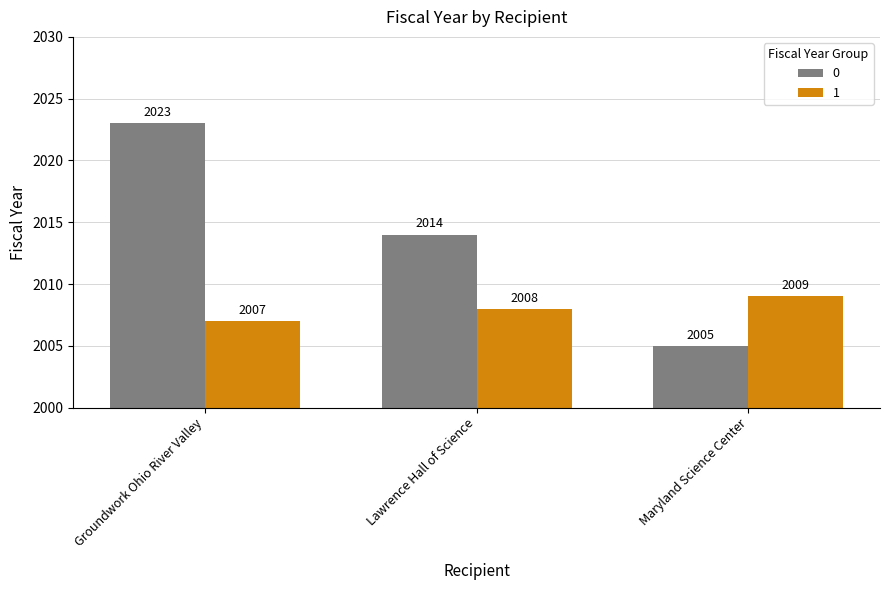

What is the label of the 1st bar from the left?

Groundwork Ohio River Valley